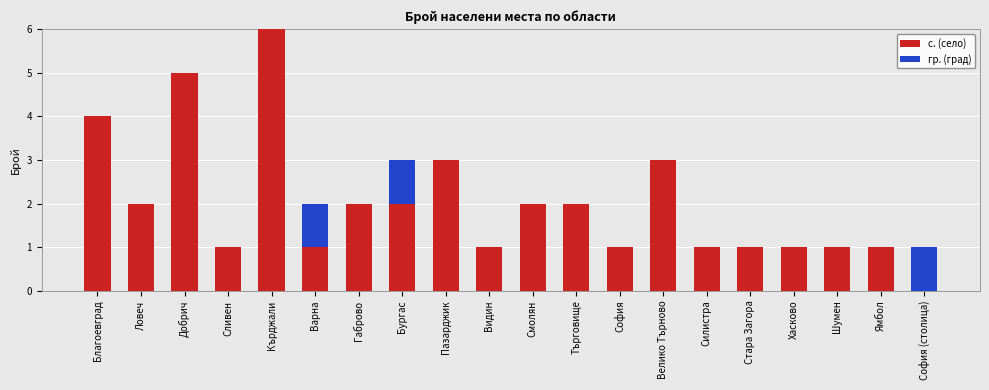

What is the highest value of the с. (село) series?

6